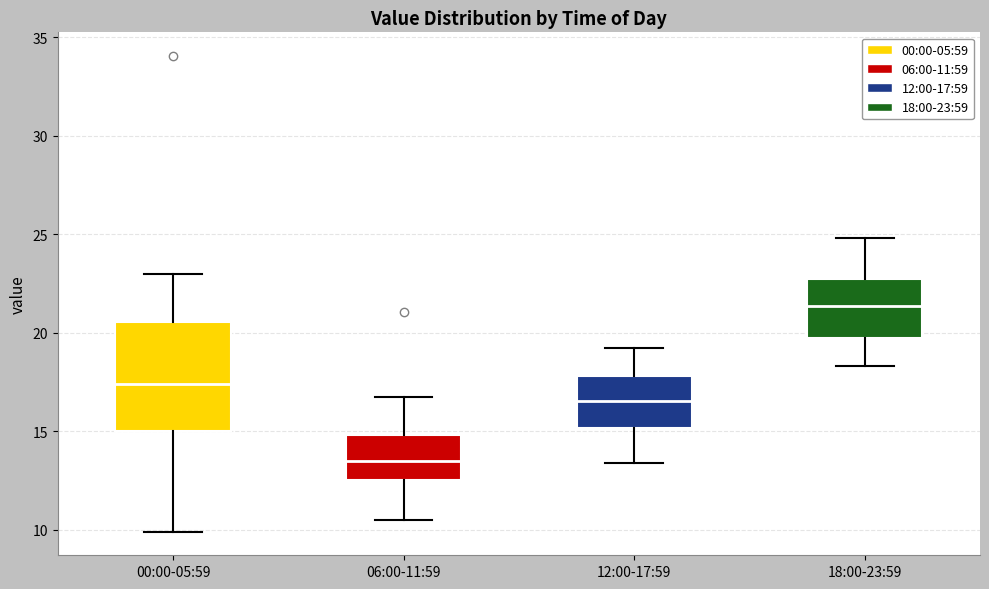

Reading left to right, transcribe this box plot: for each box, give where its median line is, the range the box spans, and where its two whiskers end, as read against the y-axis. The values are not printed on the chart, so give them approximately, as read against the axis.

00:00-05:59: median 17.5, box 15.0 to 20.5, whiskers 10.0 to 23.0
06:00-11:59: median 13.5, box 12.5 to 15.0, whiskers 10.5 to 17.0
12:00-17:59: median 16.5, box 15.0 to 18.0, whiskers 13.5 to 19.0
18:00-23:59: median 21.5, box 20.0 to 23.0, whiskers 18.5 to 25.0